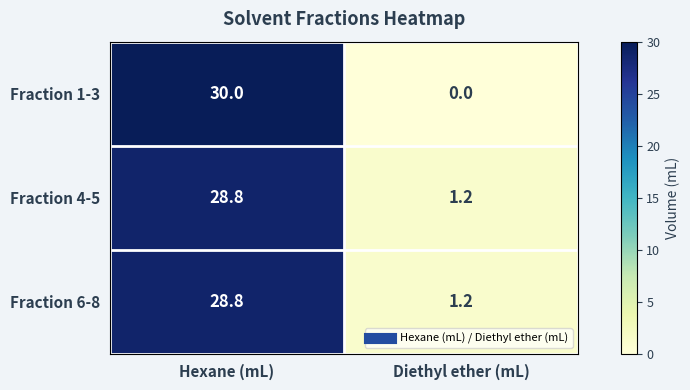

Reading left to right, transcribe all the data shown in this chart.

Fraction 1-3: 30.0	0.0
Fraction 4-5: 28.8	1.2
Fraction 6-8: 28.8	1.2